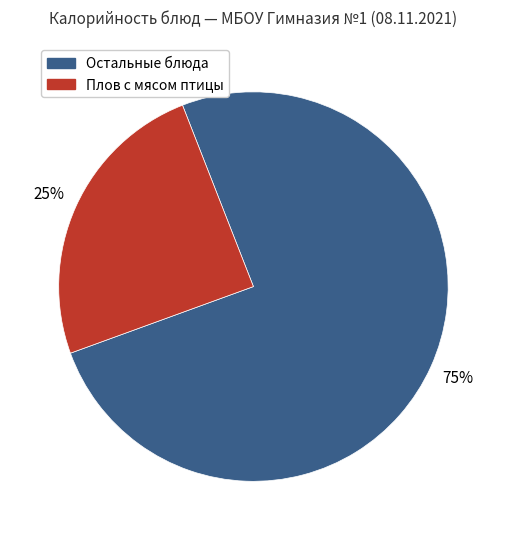

To the nearest percent, what is the average slice percentage?

50%